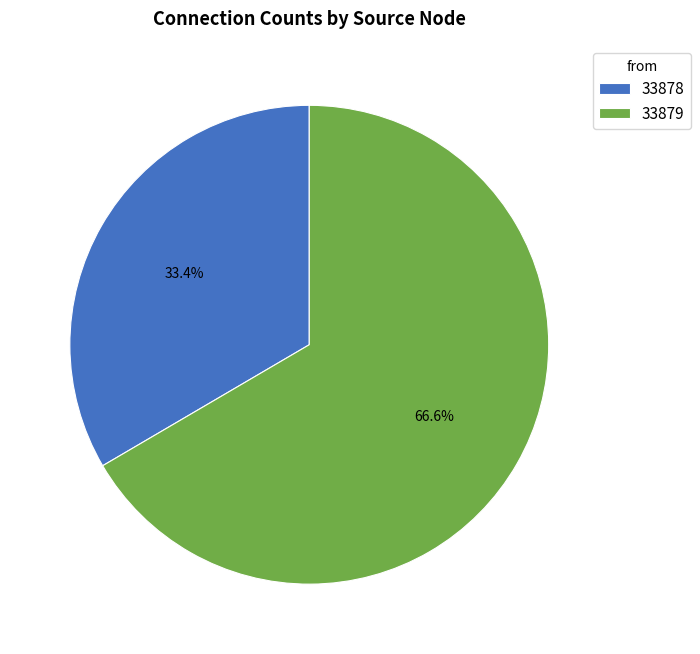

Rank the categories by value from lowest to highest.

33878, 33879